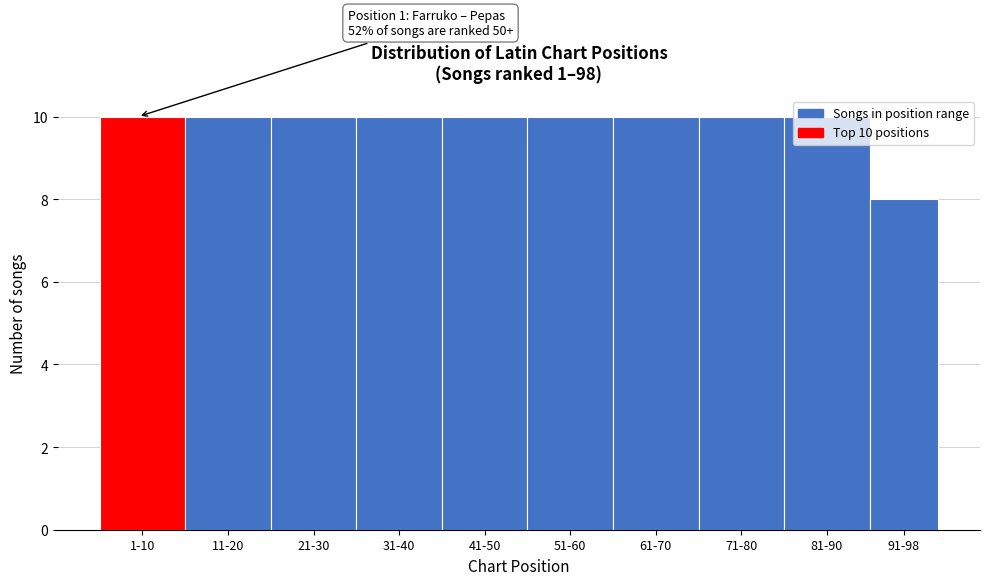

True or false: the data shows 16 at 61-70.

False